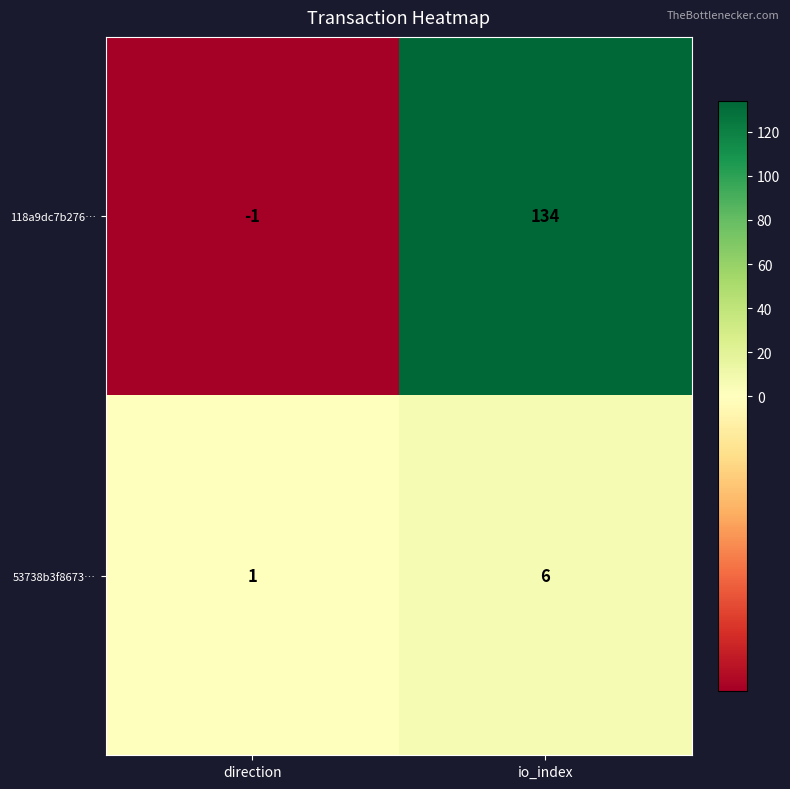

What is the total value across all series at io_index?

140